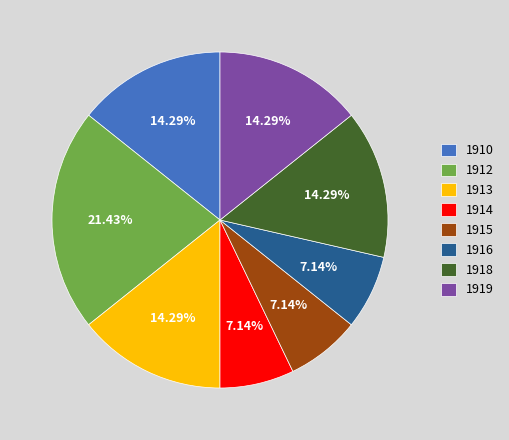

Is there a majority slice in this chart?

No